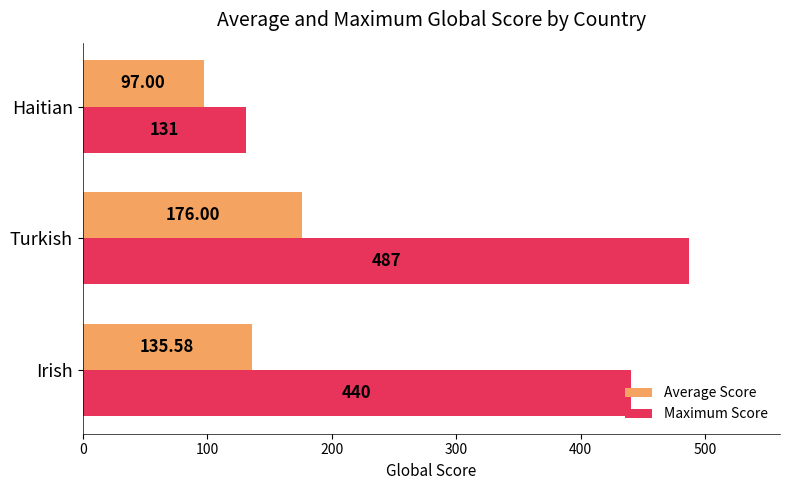

What is the difference between the maximum and minimum values in the Average Score series?

79.0